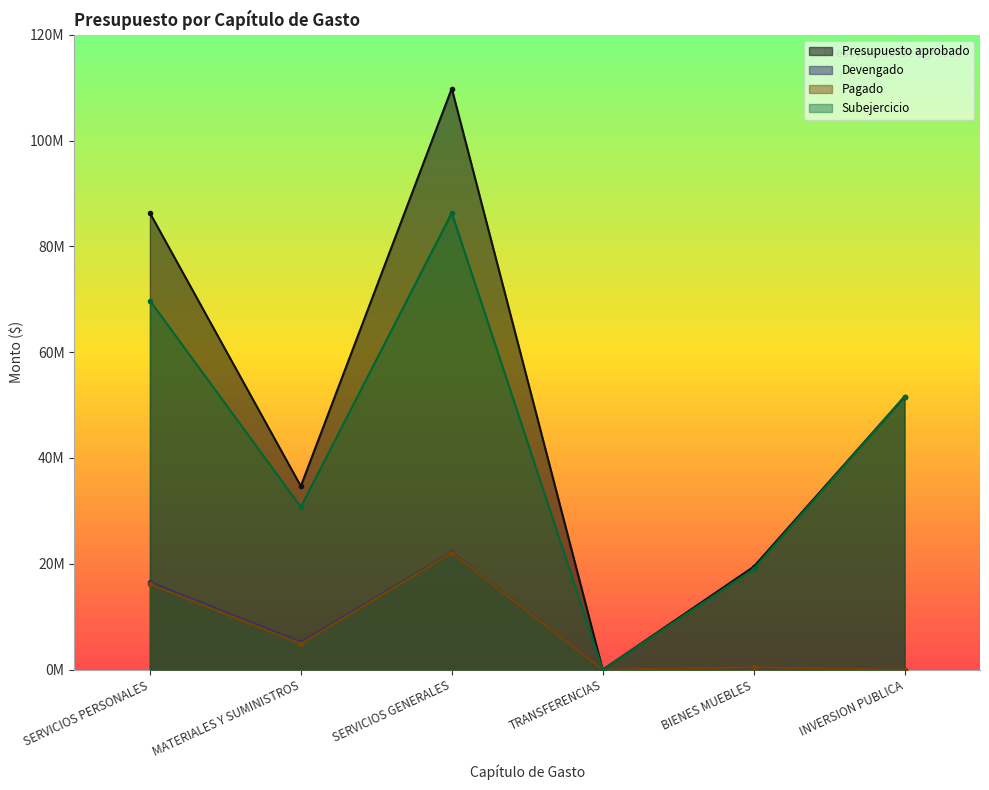

The value of Devengado at SERVICIOS GENERALES is 22219896.0. True or false?

True